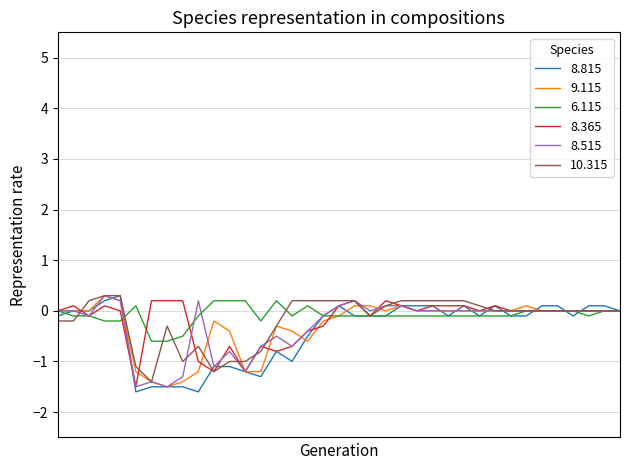

What is the minimum value shown in the chart?

-1.6